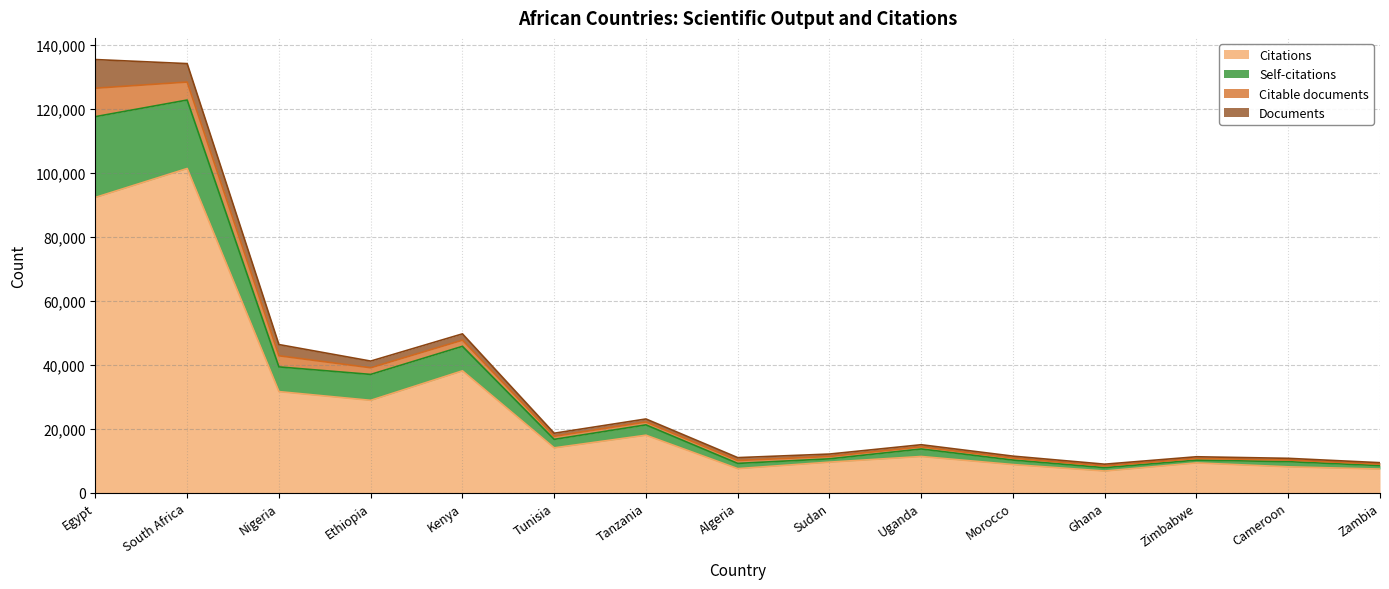

In Citations, how many points are lower than both neighbors (excluding endpoints)?

4